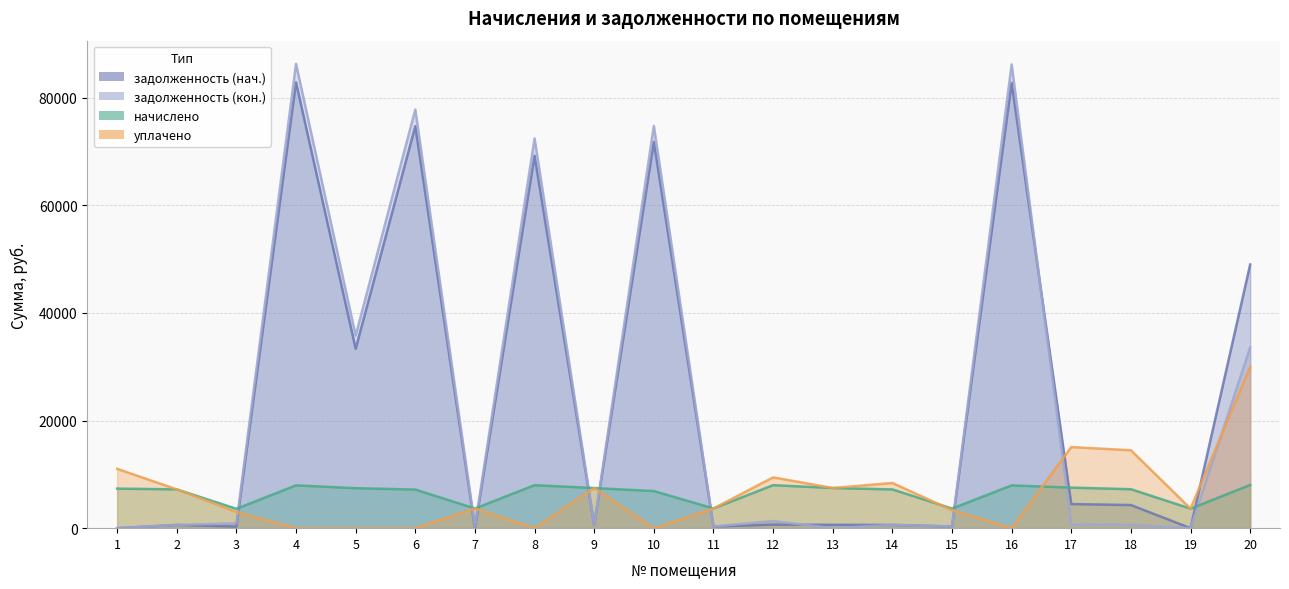

Where is the first local minimum for уплачено?

8